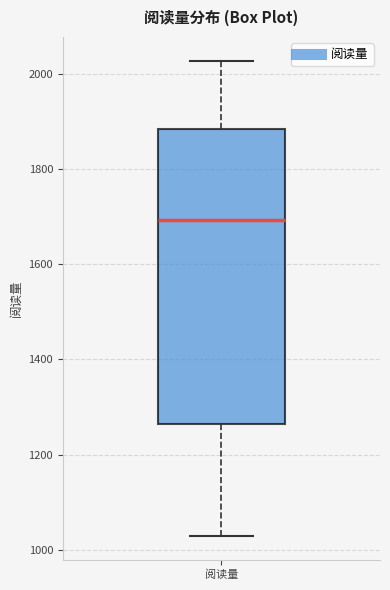

Transcribe this box plot: give where the median line is, the range the box spans, and where the two whiskers end, as read against the y-axis. The values are not printed on the chart, so give them approximately, as read against the axis.

median 1700, box 1260 to 1880, whiskers 1020 to 2020